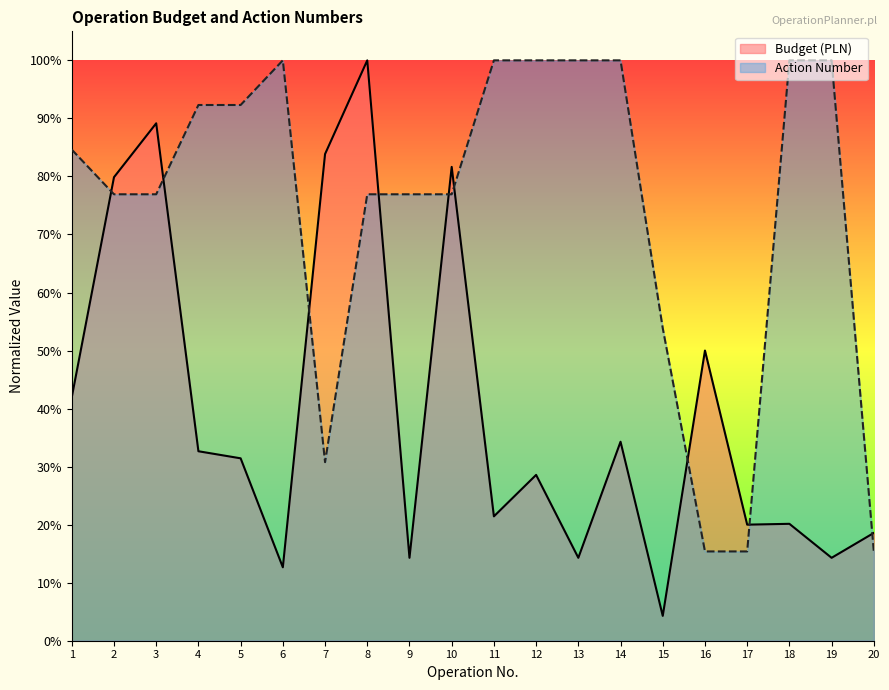

How many times do Action Number and Budget (PLN) cross each other?

9